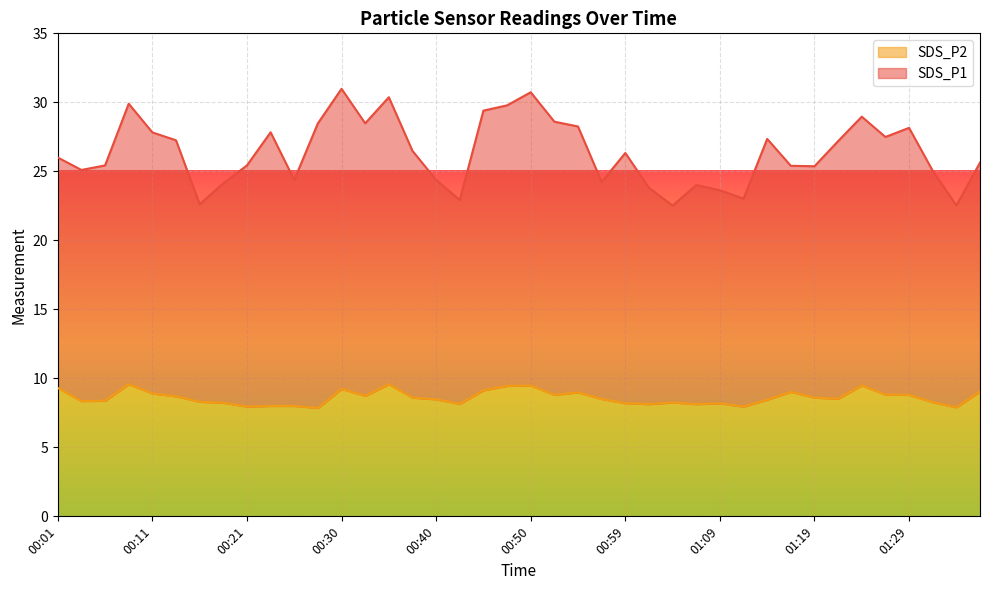

The SDS_P1 series shows 42.5 at 00:30. True or false?

False